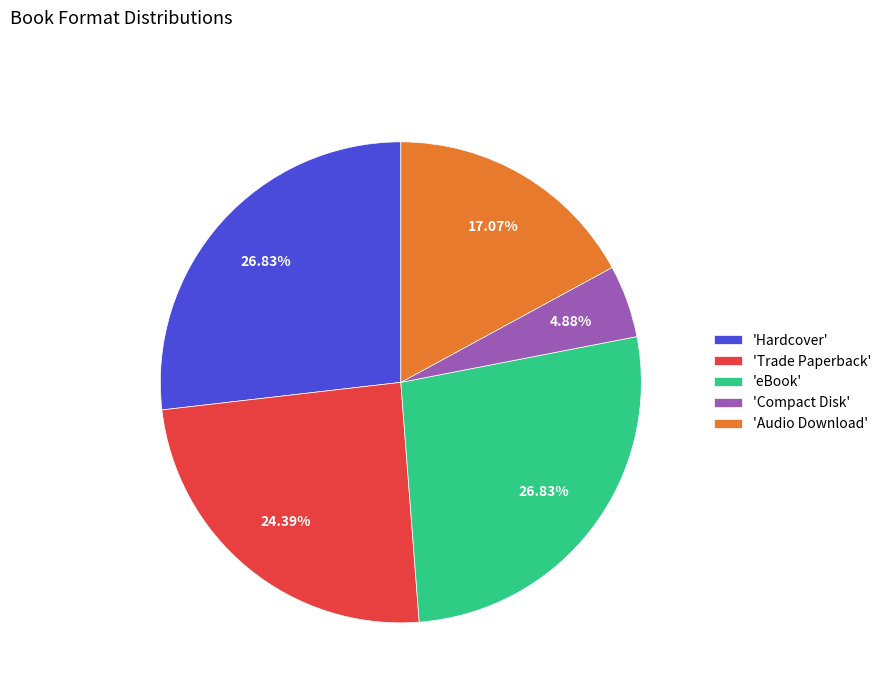

Which slice is the smallest?

'Compact Disk'